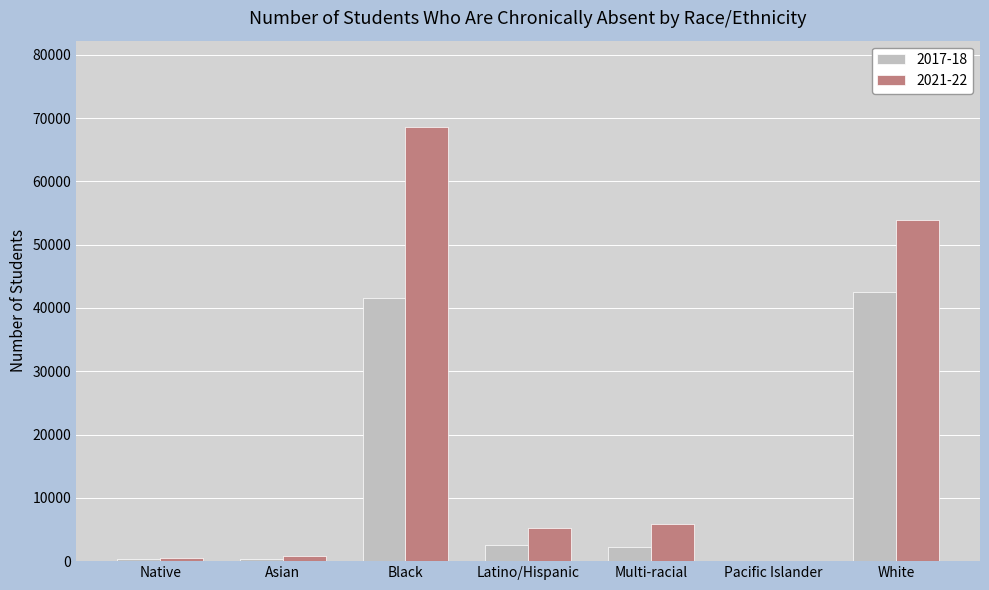

Is the value of 2021-22 at Native greater than the value of 2017-18 at Black?

No